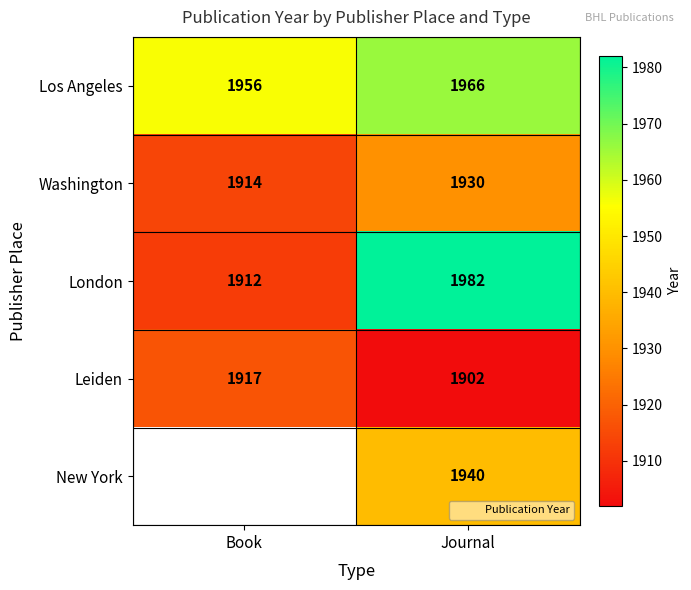

Where is Washington nearest to the value 1922?

Book